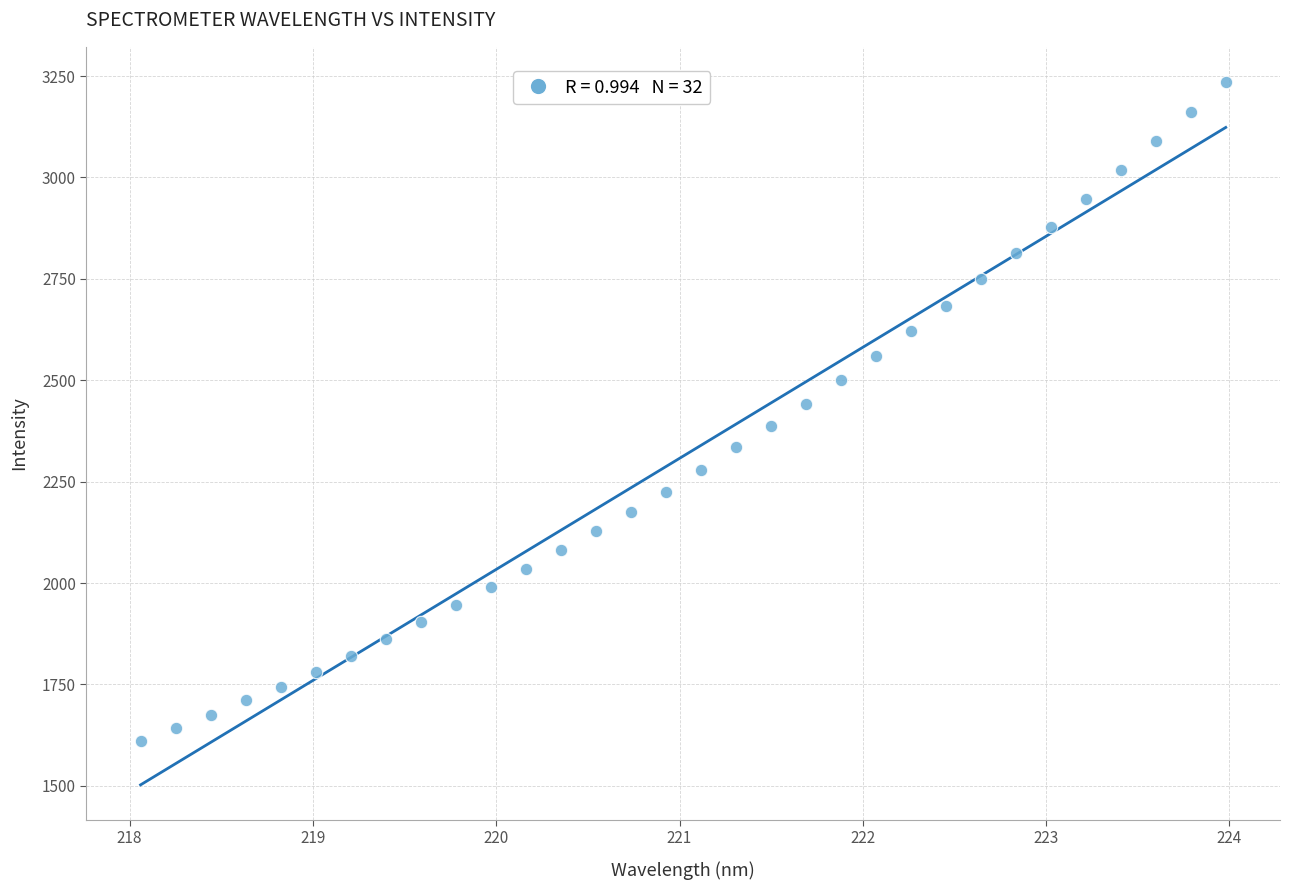

What is the range of Y values (max minus min)?

1625.7